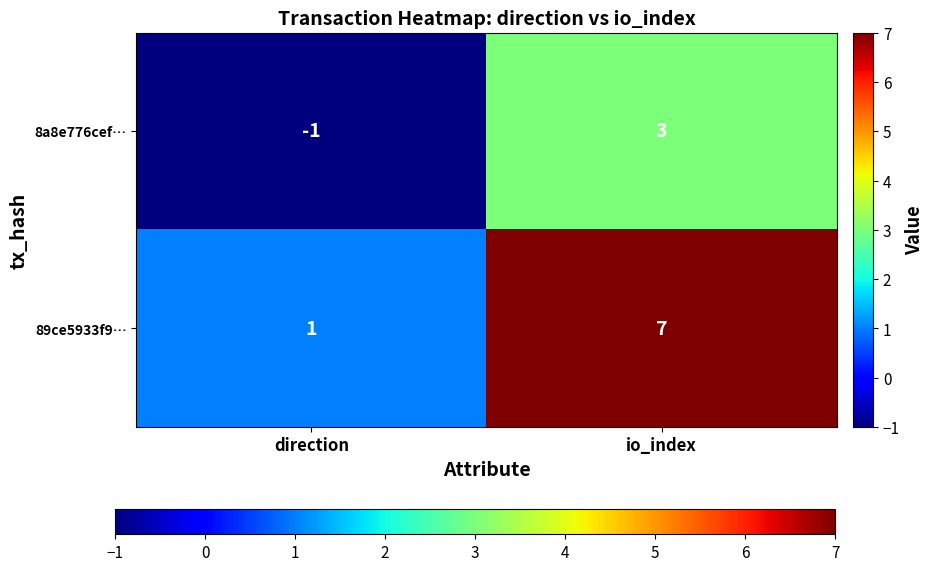

What is the difference between the 8a8e776cef… values at io_index and direction?

4